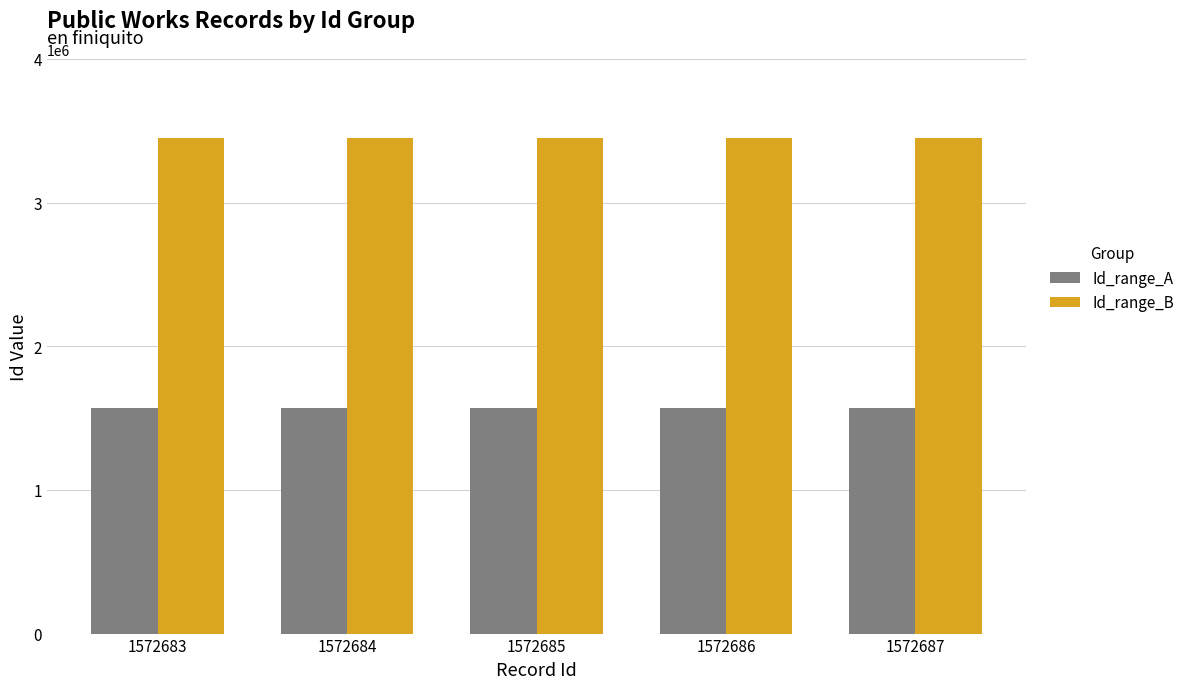

How many values in the Id_range_A series are below 1572685?

2